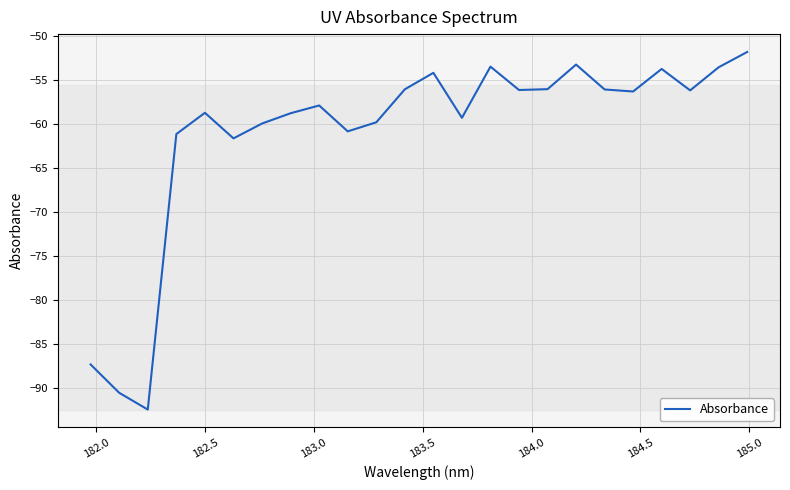

Does the chart have visible grid lines?

Yes